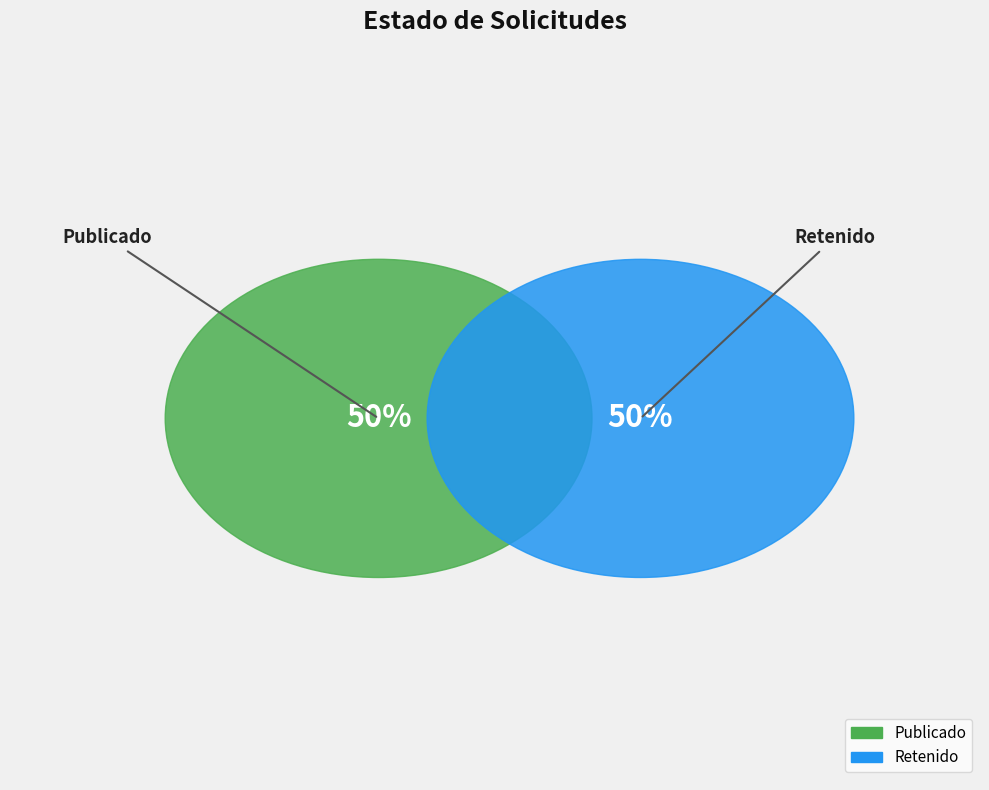

True or false: PUB accounts for 50% of the total.

True